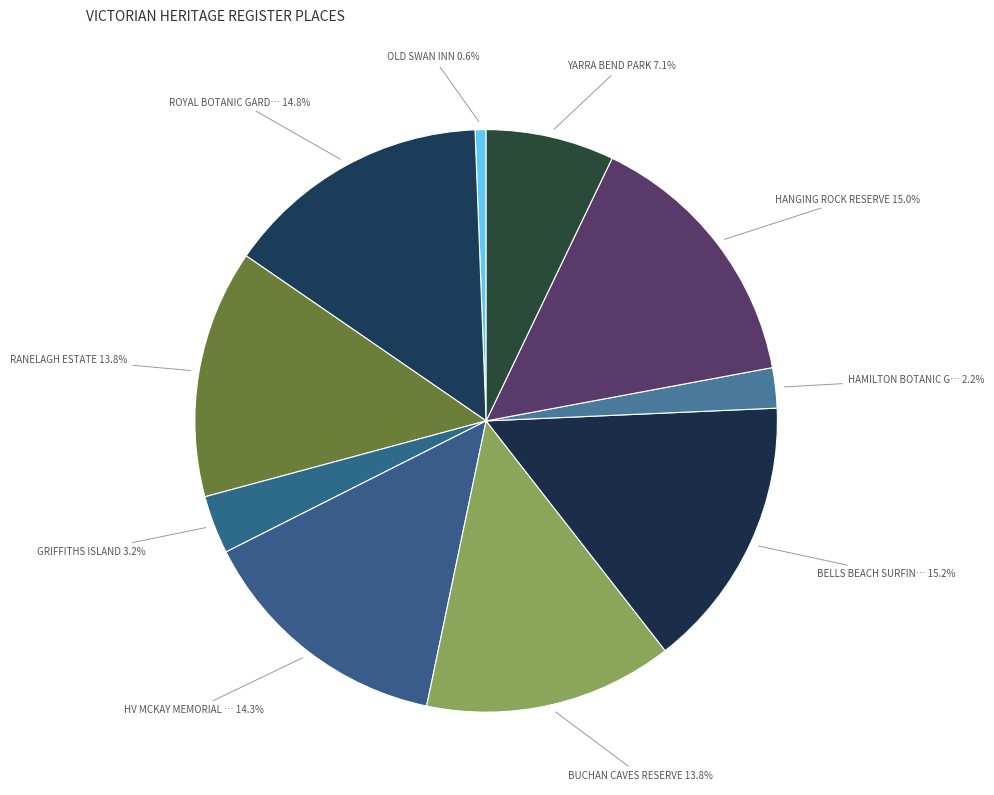

How many segments does this pie chart have?

10